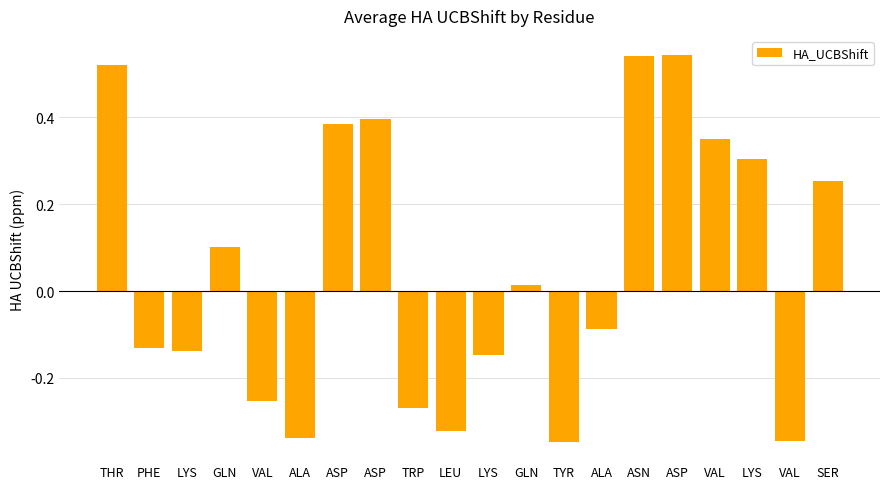

Reading right to left, extract all data points from this chart.

SER=0.3	VAL=-0.3	LYS=0.3	VAL=0.3	ASP=0.5	ASN=0.5	ALA=-0.1	TYR=-0.3	GLN=0.0	LYS=-0.1	LEU=-0.3	TRP=-0.3	ASP=0.4	ASP=0.4	ALA=-0.3	VAL=-0.3	GLN=0.1	LYS=-0.1	PHE=-0.1	THR=0.5